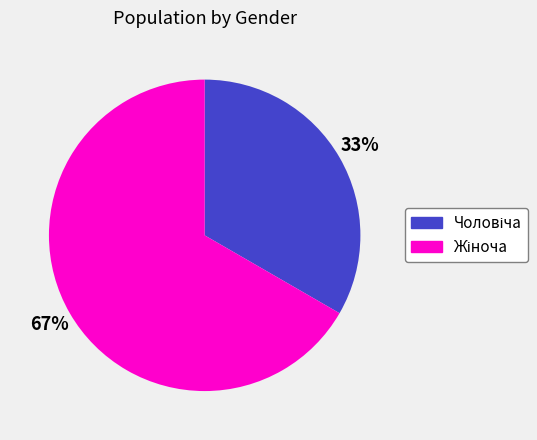

To the nearest percent, what is the average slice percentage?

50%